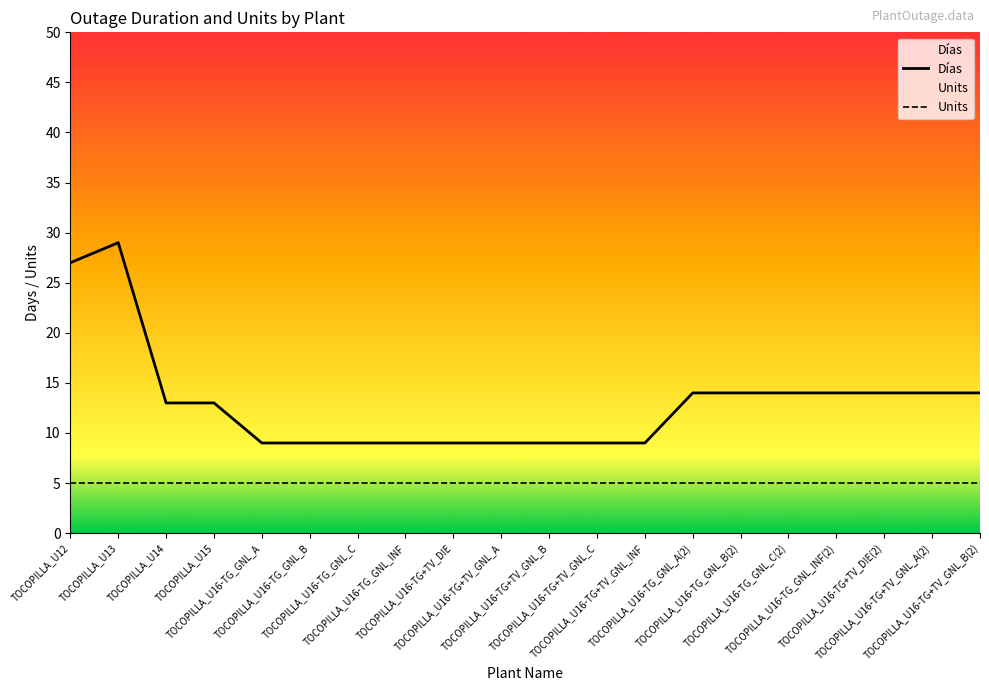

What value does the Días series have at TOCOPILLA_U16-TG_GNL_INF, to the nearest 5?

10